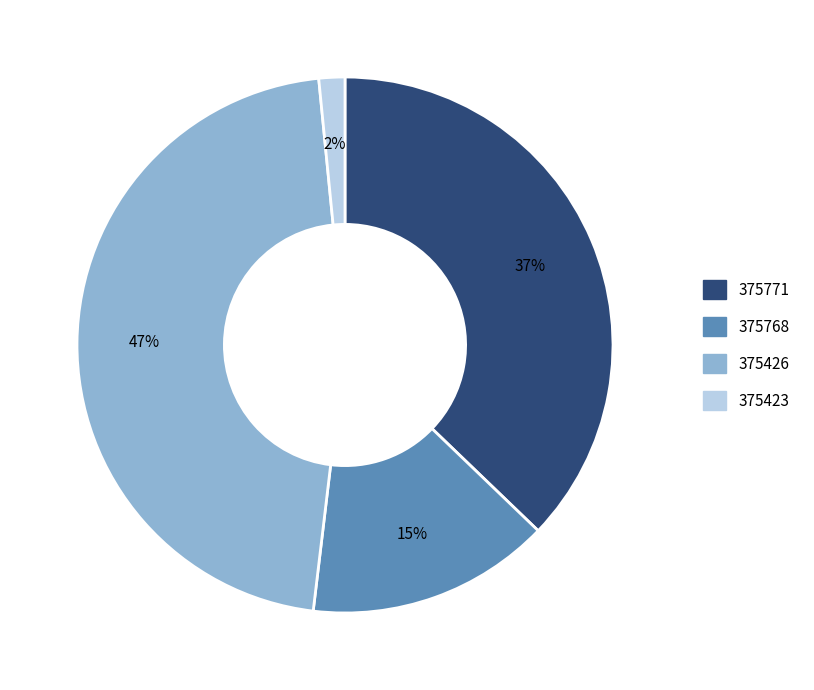

Is there a majority slice in this chart?

No